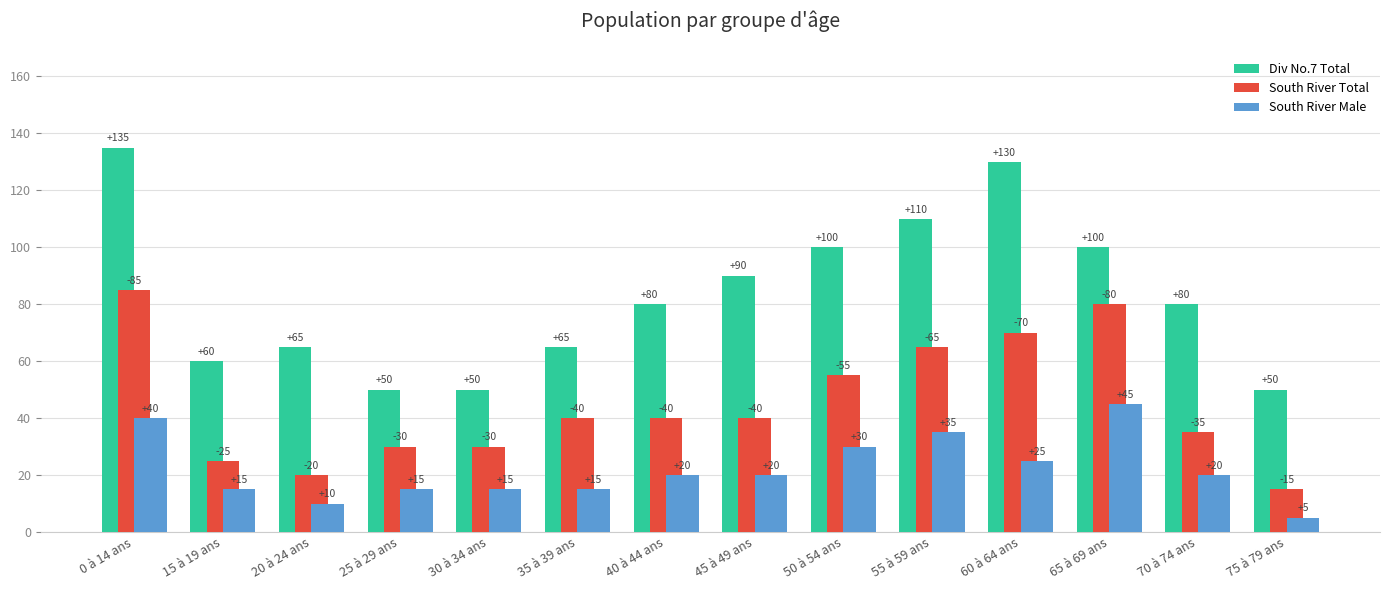

What is the difference between the South River Male values at 40 à 44 ans and 20 à 24 ans?

10